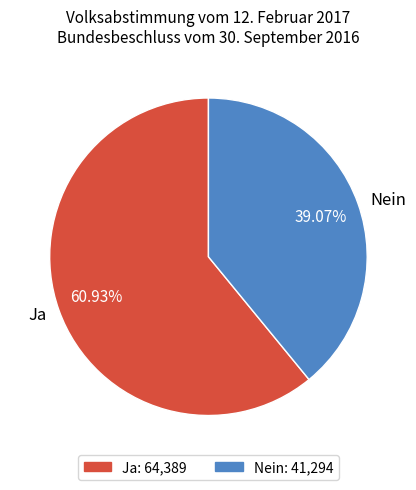

Approximately how many times larger is the value at Ja compared to Nein?

1.6